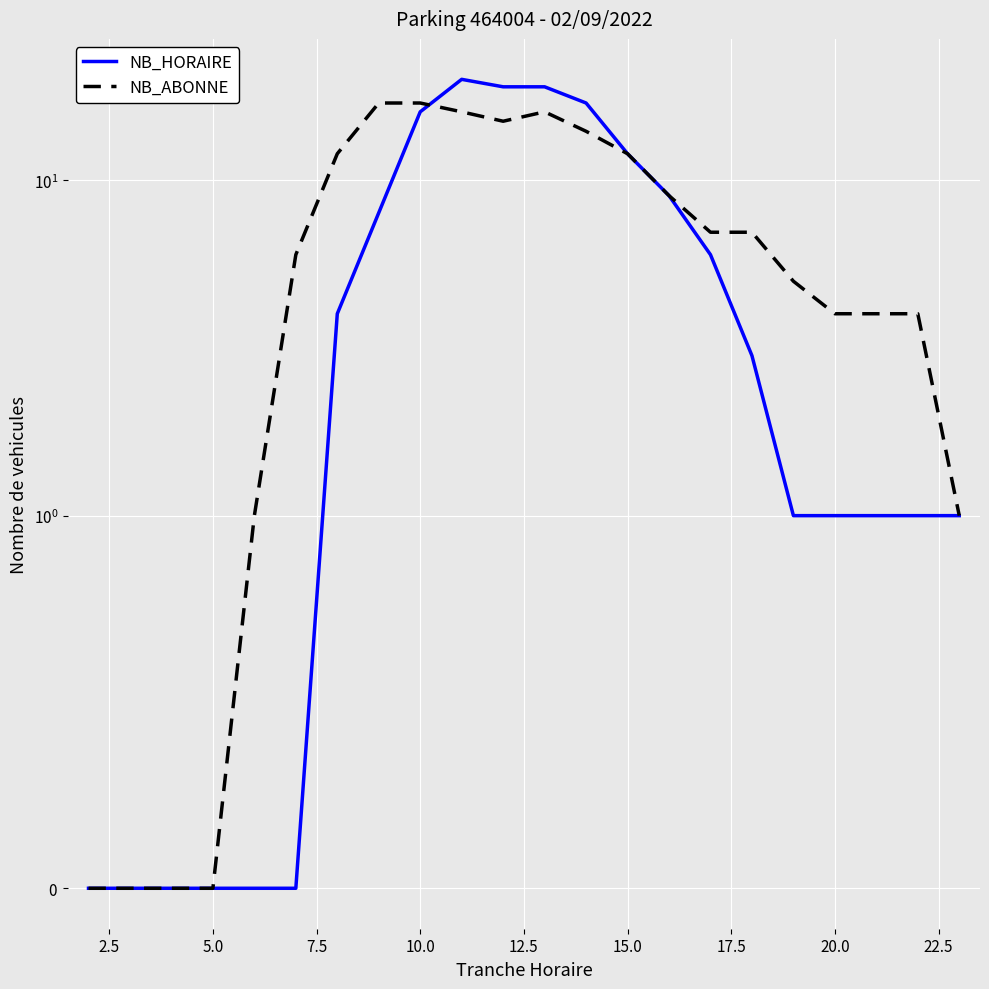

Read the NB_ABONNE value at 15.0.

12